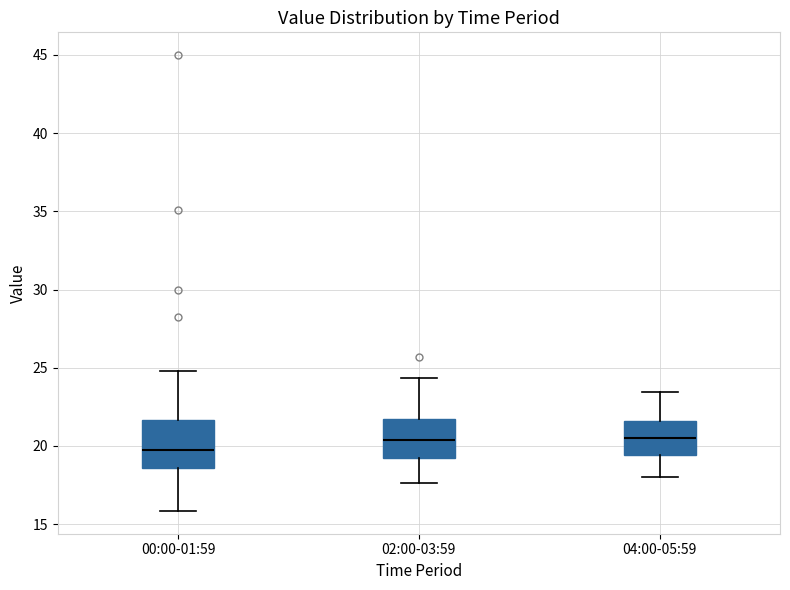

Reading left to right, read every box against the y-axis: the position of its median line, the range the box covers, and the ends of its whiskers. The values are not printed on the chart, so give them approximately, as read against the axis.

00:00-01:59: median 20.0, box 18.5 to 21.5, whiskers 16.0 to 25.0
02:00-03:59: median 20.5, box 19.0 to 21.5, whiskers 17.5 to 24.5
04:00-05:59: median 20.5, box 19.5 to 21.5, whiskers 18.0 to 23.5